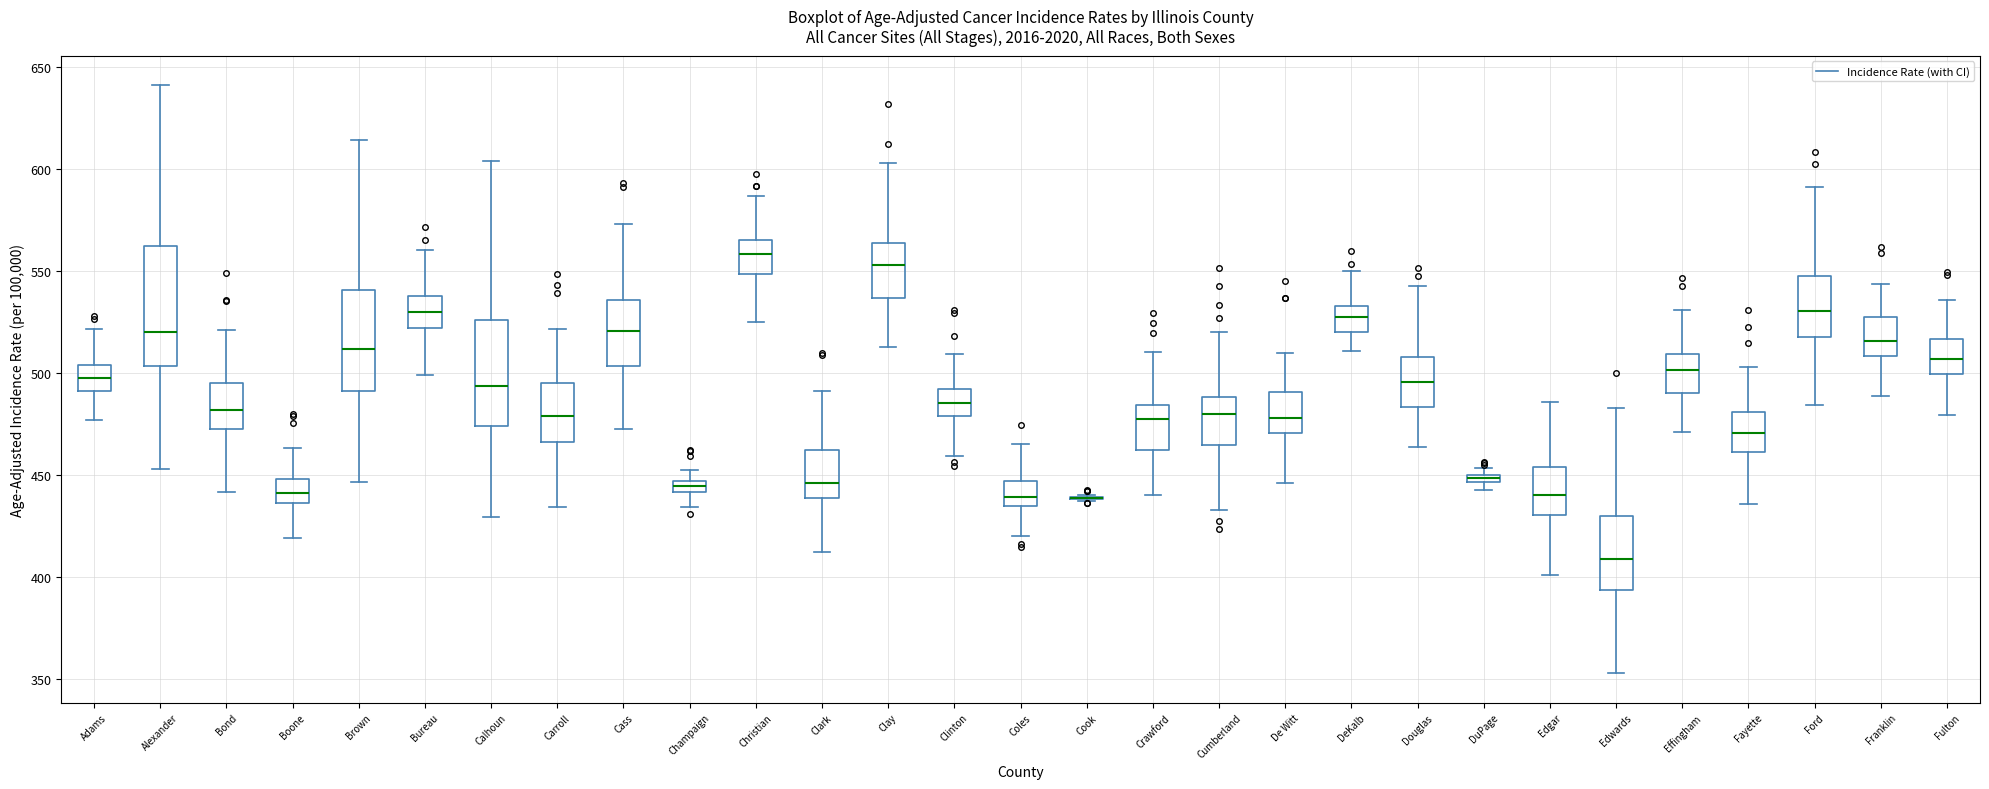

Where is the lower edge of the box for Alexander on the y-axis? The values are not printed on the chart, so give them approximately, as read against the axis.

505